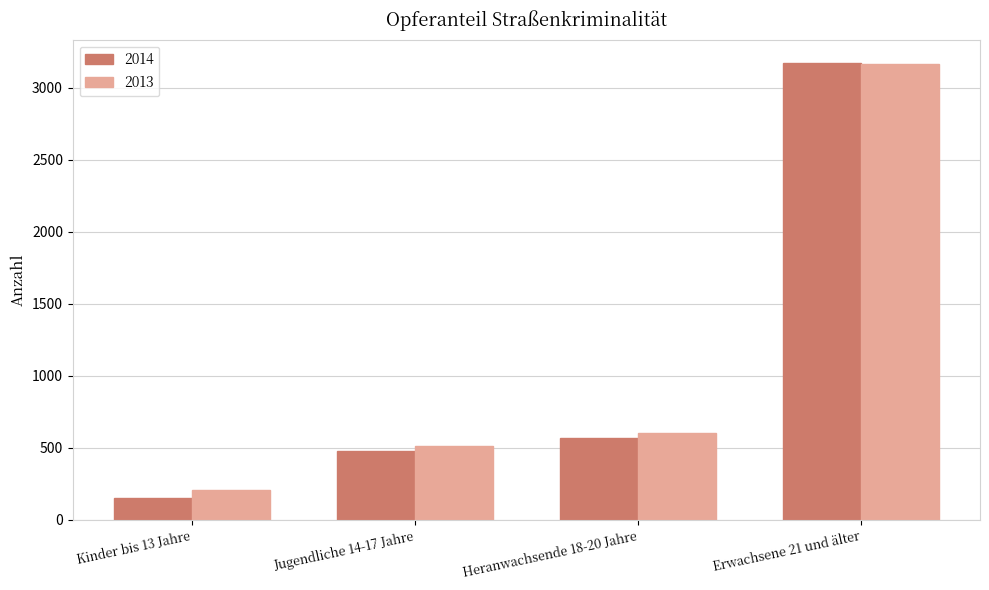

Which series changed the most between Jugendliche 14-17 Jahre and Erwachsene 21 und älter?

2014